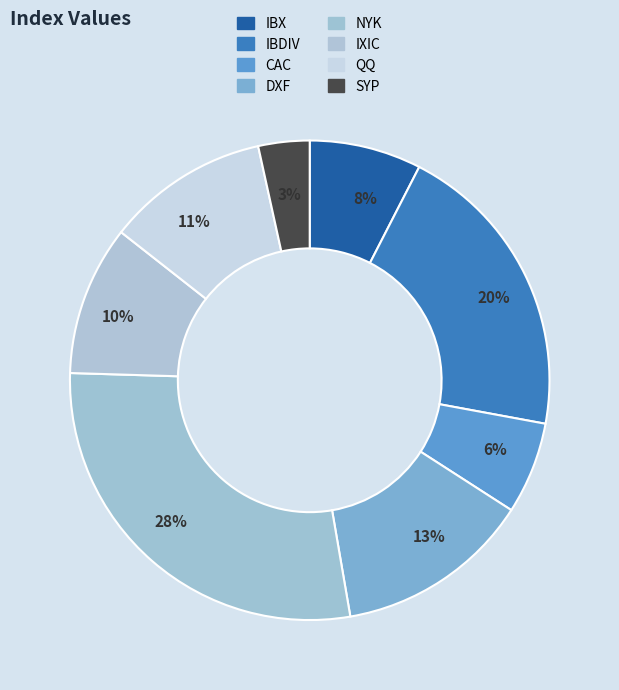

Does IBDIV represent more than half of the total?

No